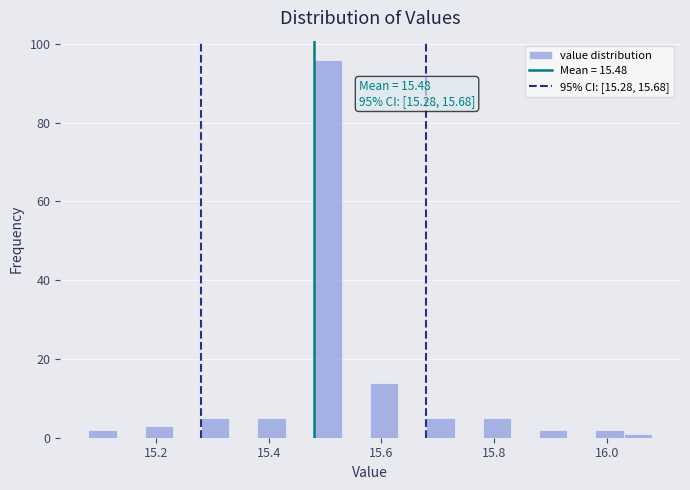

Around what value on the x-axis is the tallest bar? Give the approximate position of its centre, as read against the axis.

15.50